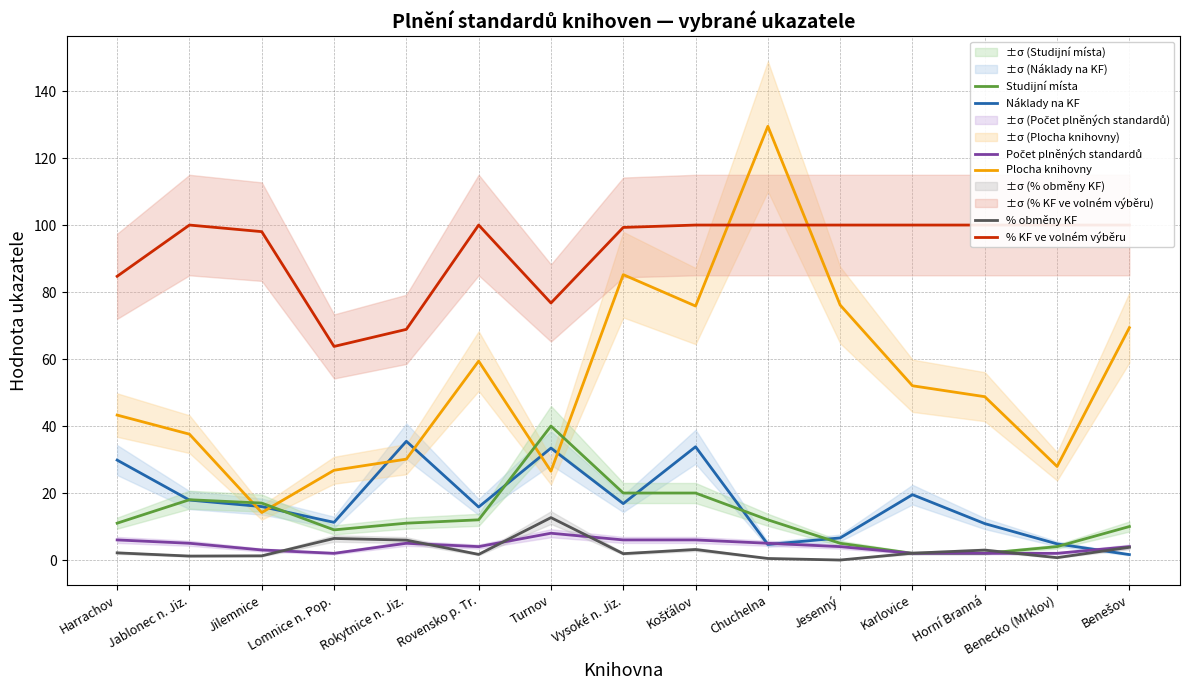

What is the difference between the Náklady na KF values at Rokytnice n. Jiz. and Horní Branná?

24.6